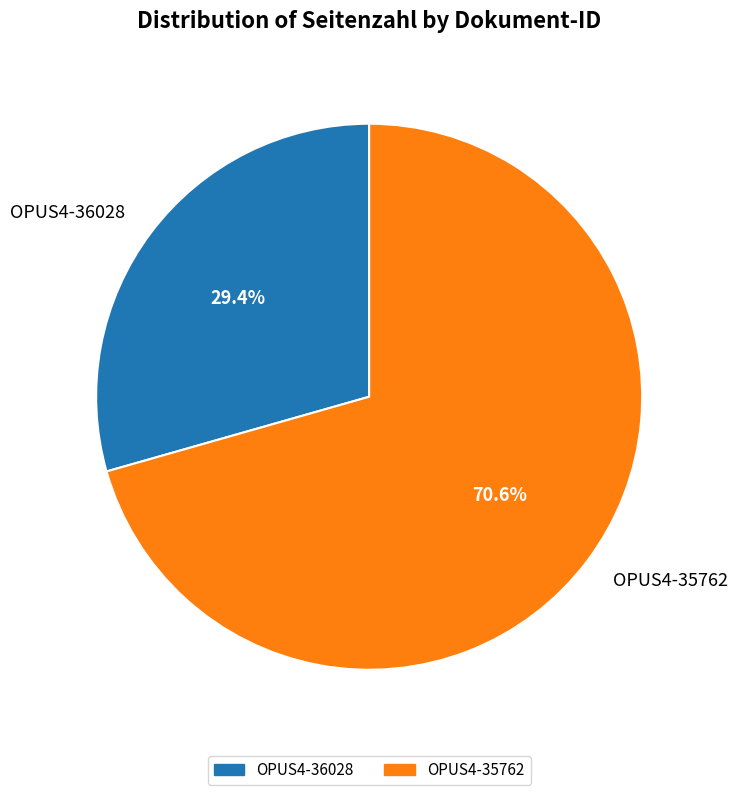

What percentage is NOT represented by OPUS4-36028?

70.6%